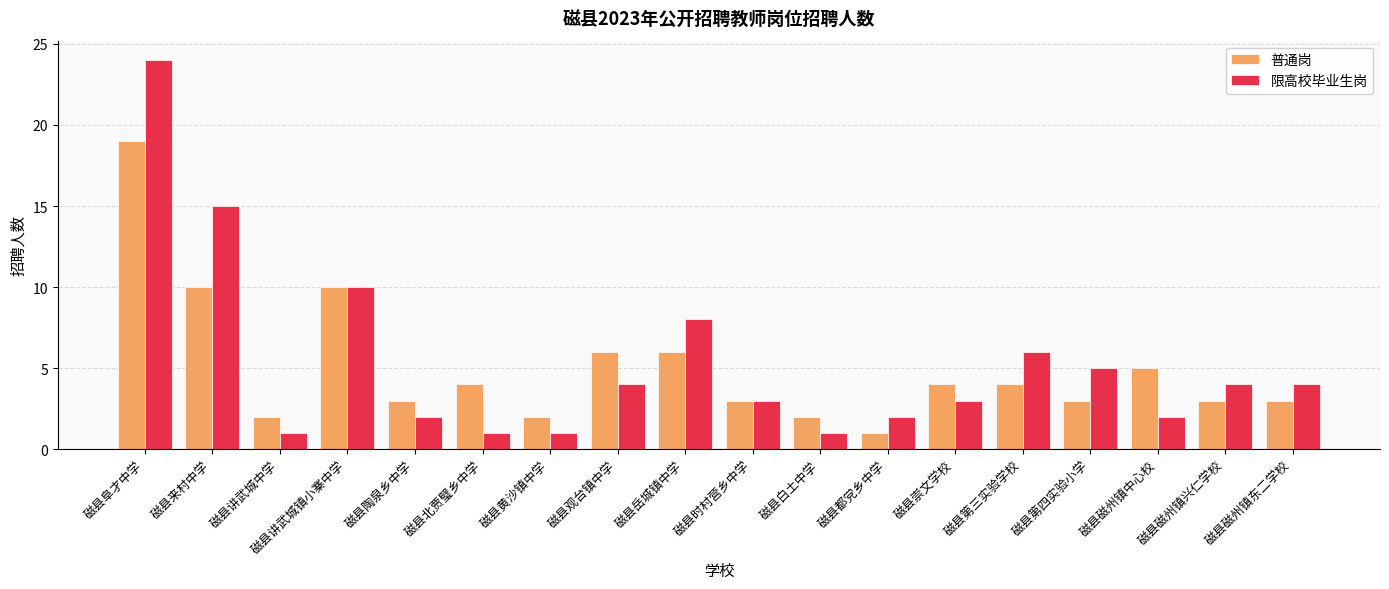

What is the difference between the highest and lowest values at 磁县白土中学?

1